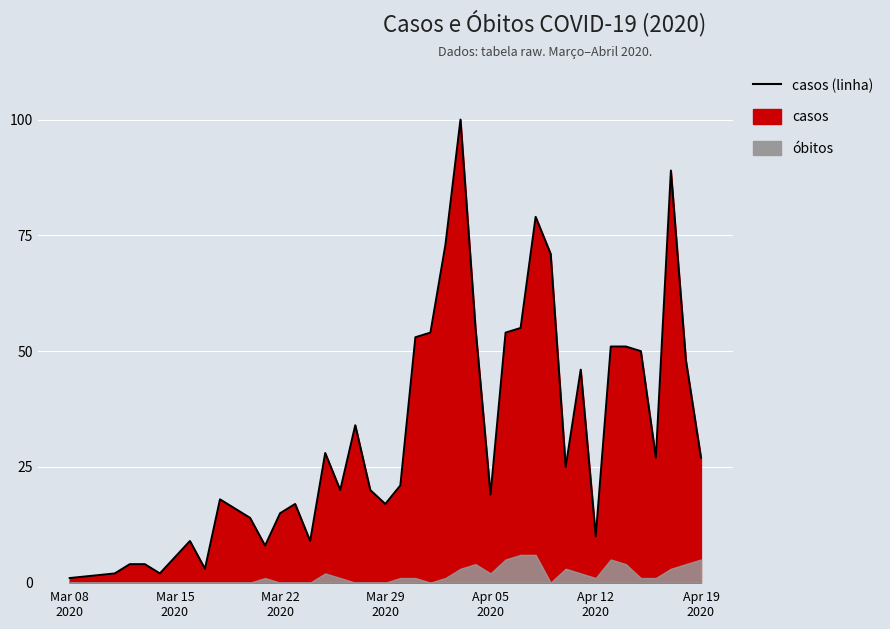

What is the minimum value shown in the chart?

1